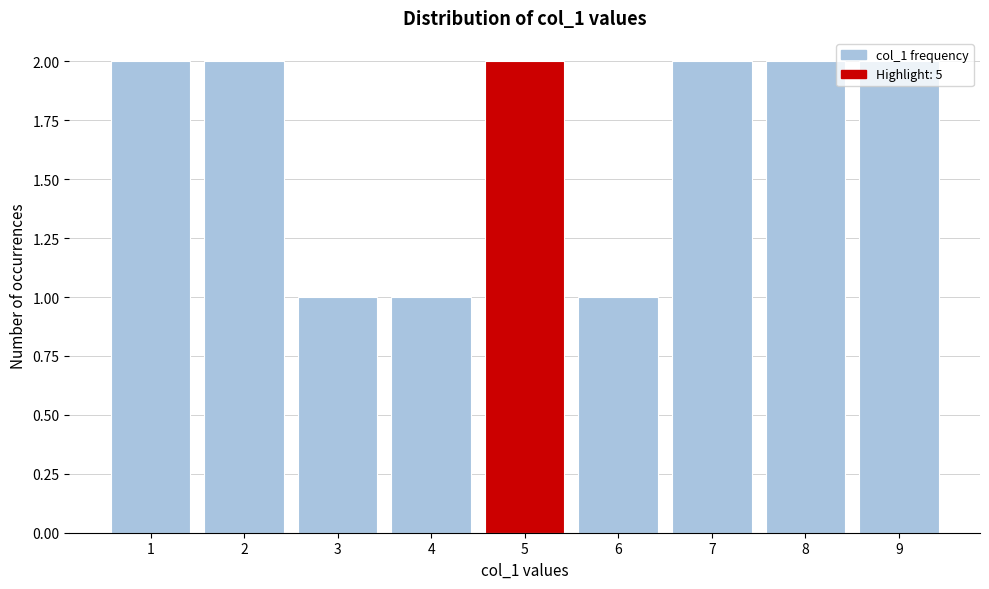

Reading left to right, list every bar in this chart as the range it spans on the x-axis followed by its height. The values are not printed on the chart, so give them approximately, as read against the axis.

0.5 to 1.5: 2
1.5 to 2.5: 2
2.5 to 3.5: 1
3.5 to 4.5: 1
4.5 to 5.5: 2
5.5 to 6.5: 1
6.5 to 7.5: 2
7.5 to 8.5: 2
8.5 to 9.5: 2